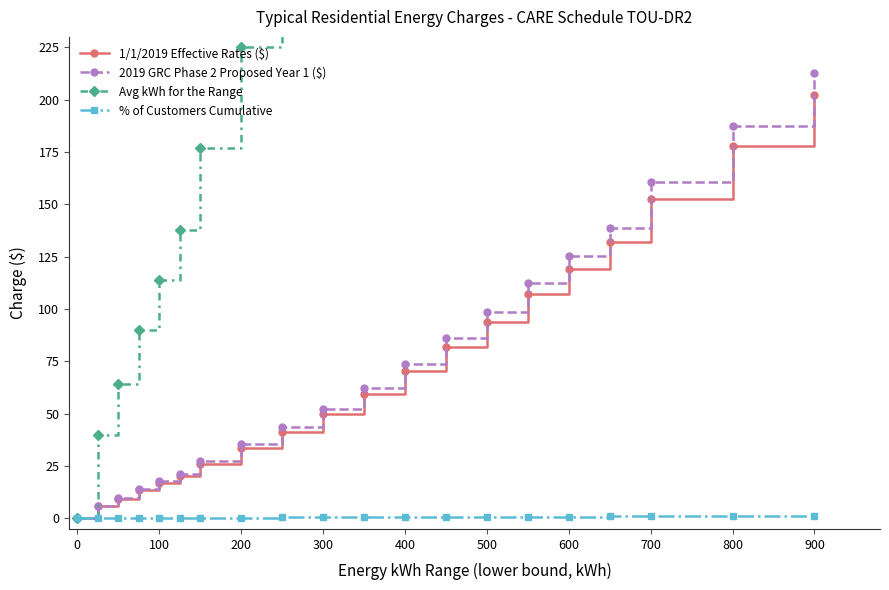

Is this an area chart (filled region under the line)?

No